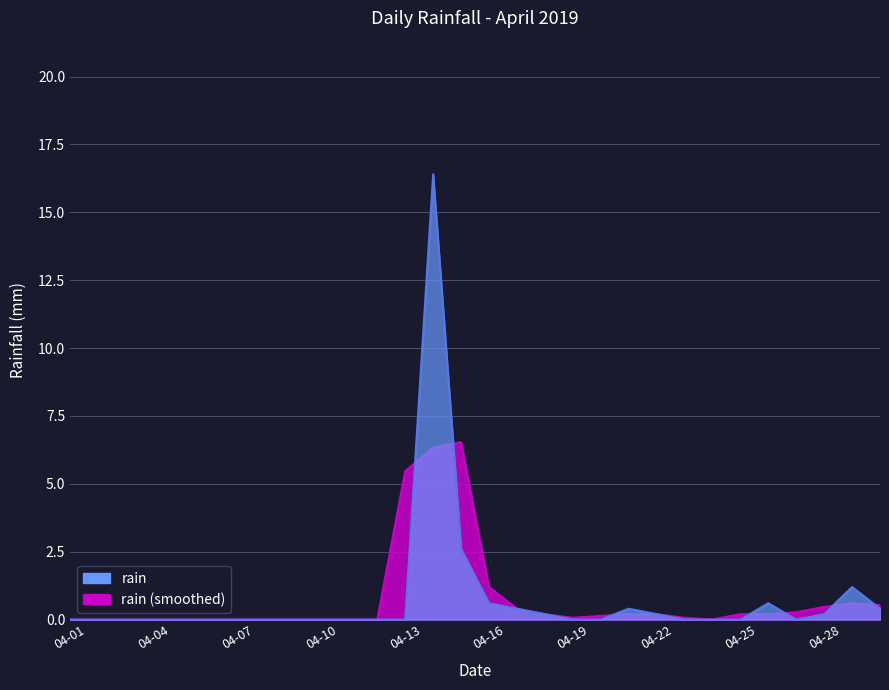

Which has a higher value, 2019-04-02 or 2019-04-10?

2019-04-02